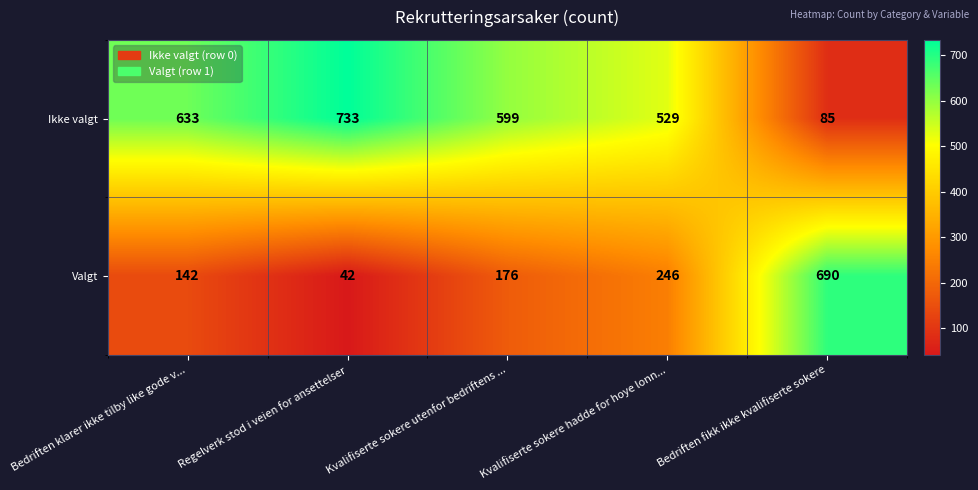

The Valgt series shows 22 at Regelverk stod i veien for ansettelser. True or false?

False